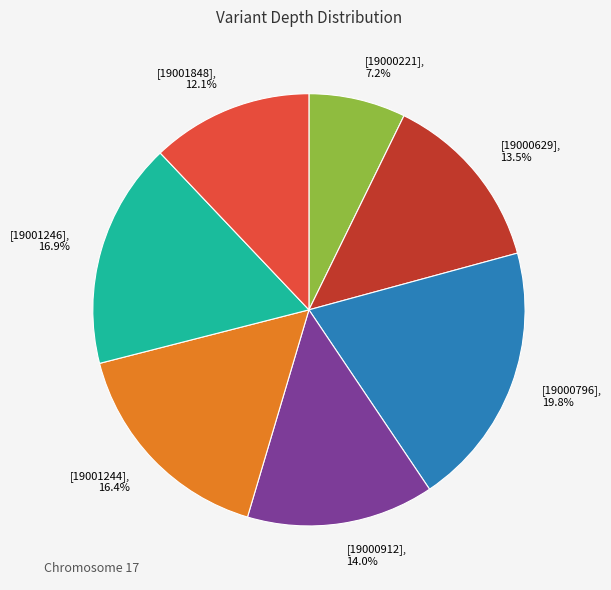

How many slices are in this pie chart?

7